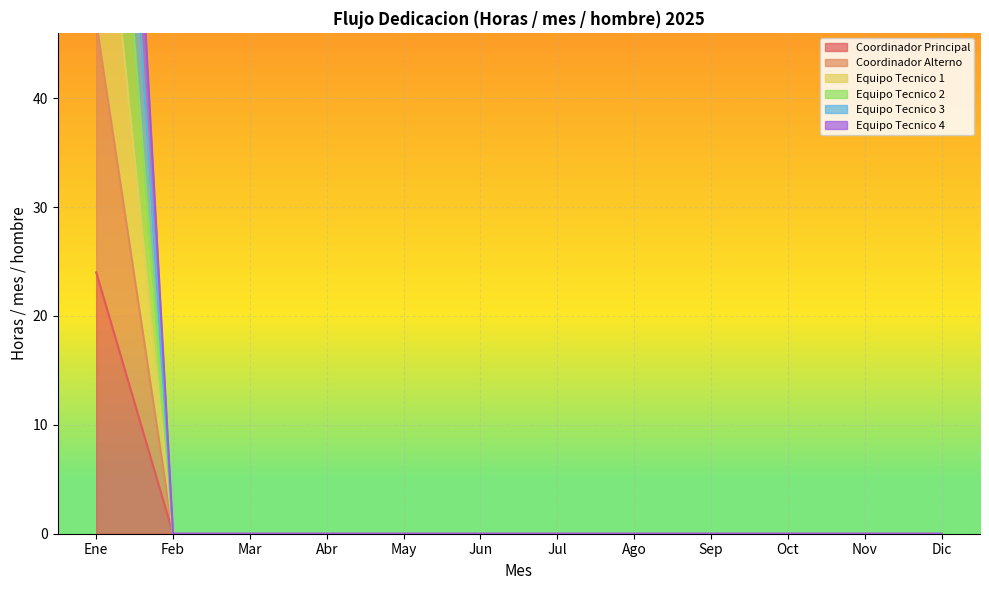

What is the label of the 11th point from the left?

Nov